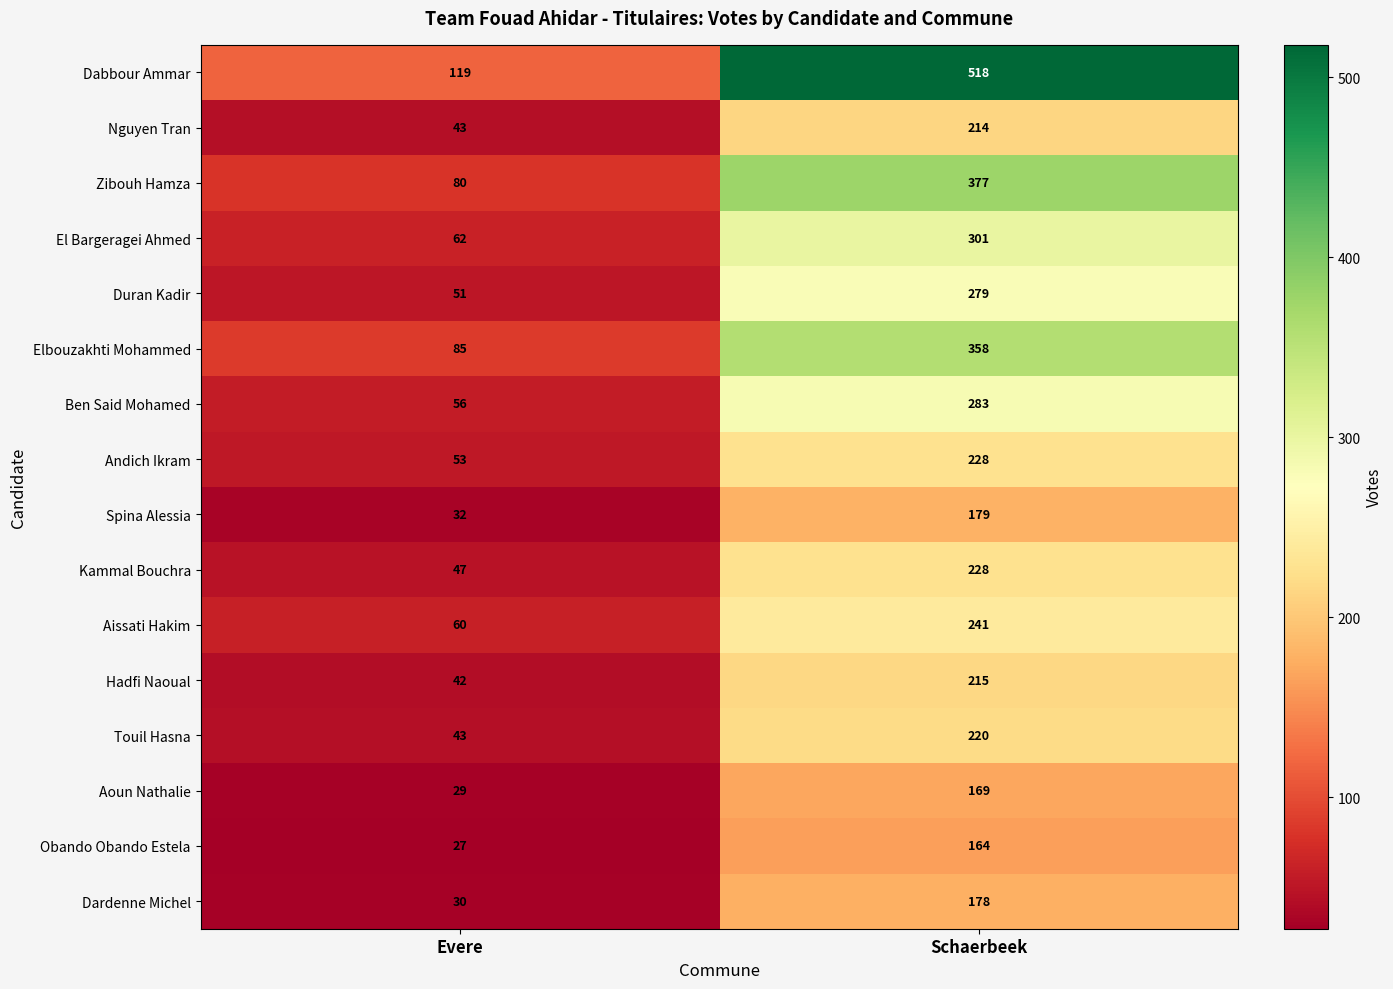

The value of Aoun Nathalie at Evere is 29. True or false?

True